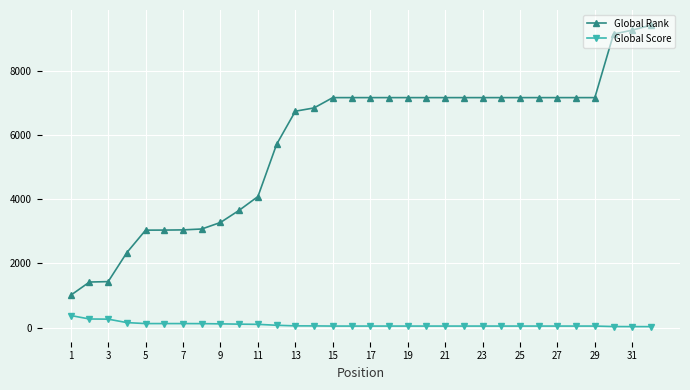

What is the difference between the second highest and minimum values in the Global Score series?

239